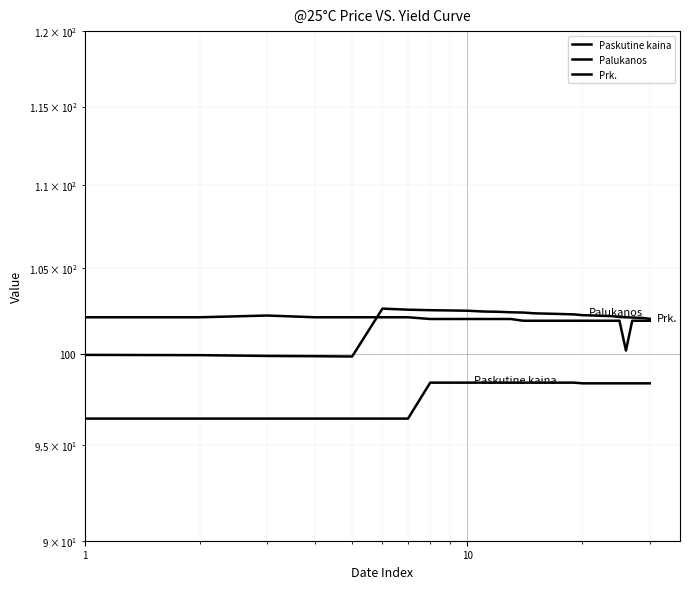

What is the difference between the maximum and minimum values in the Paskutine kaina series?

2.0